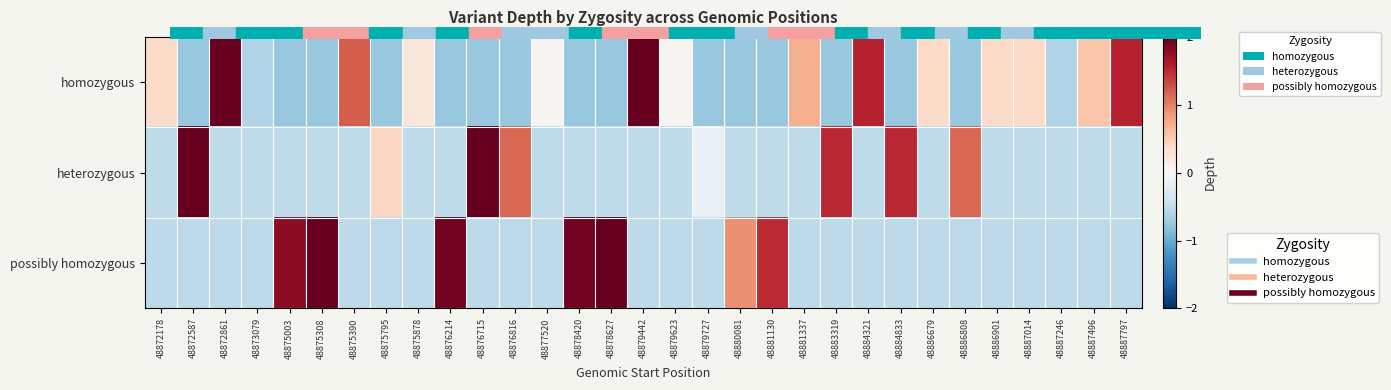

Between 48883319 and 48887246, which series saw the biggest shift?

heterozygous